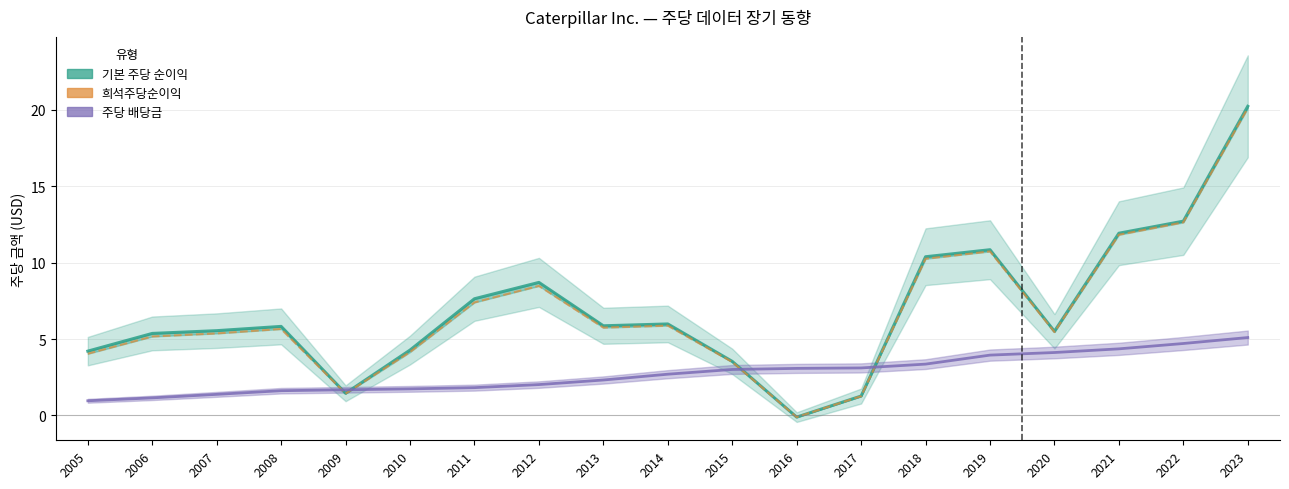

Which series has the largest range (max minus min)?

기본 주당 순이익